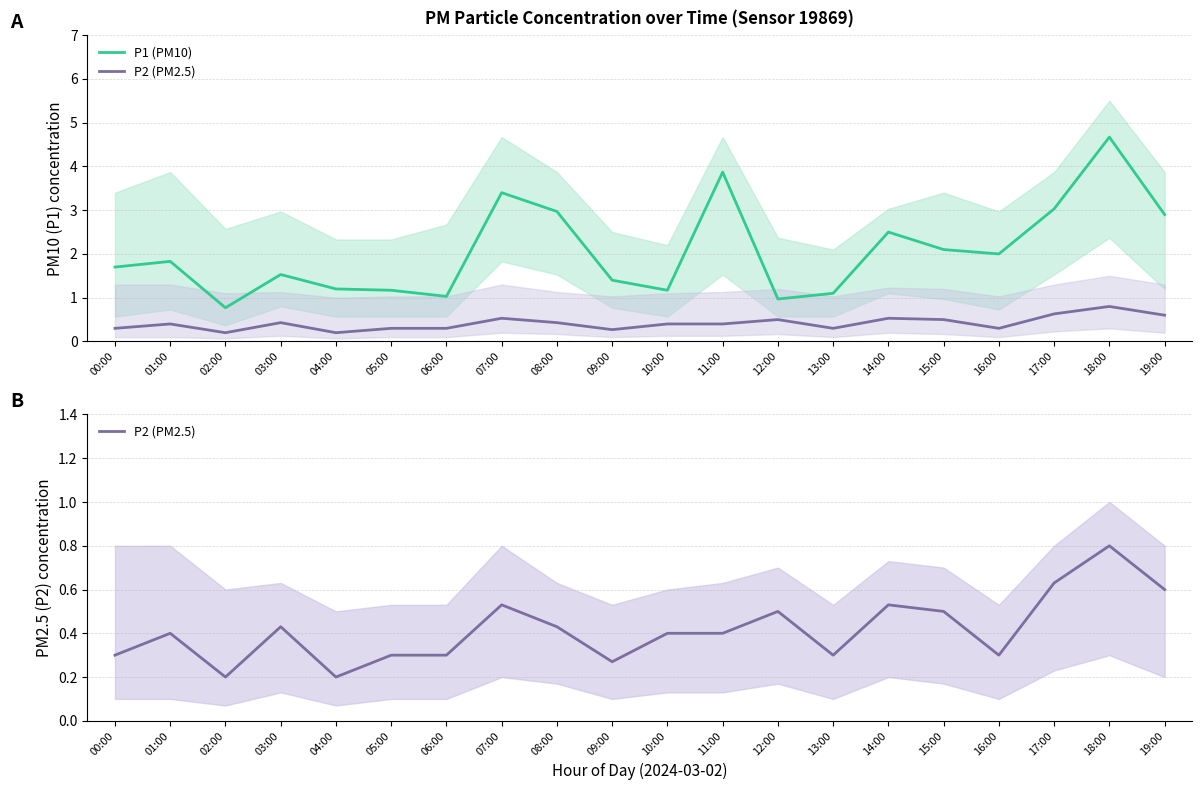

What are all the series names shown in the legend?

P1 (PM10), P2 (PM2.5)